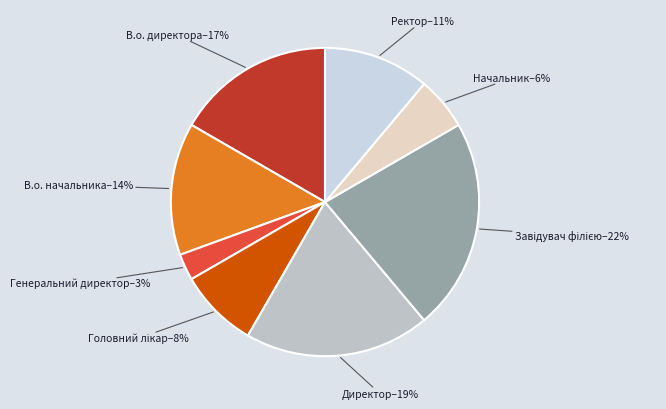

True or false: Генеральний директор accounts for 13% of the total.

False